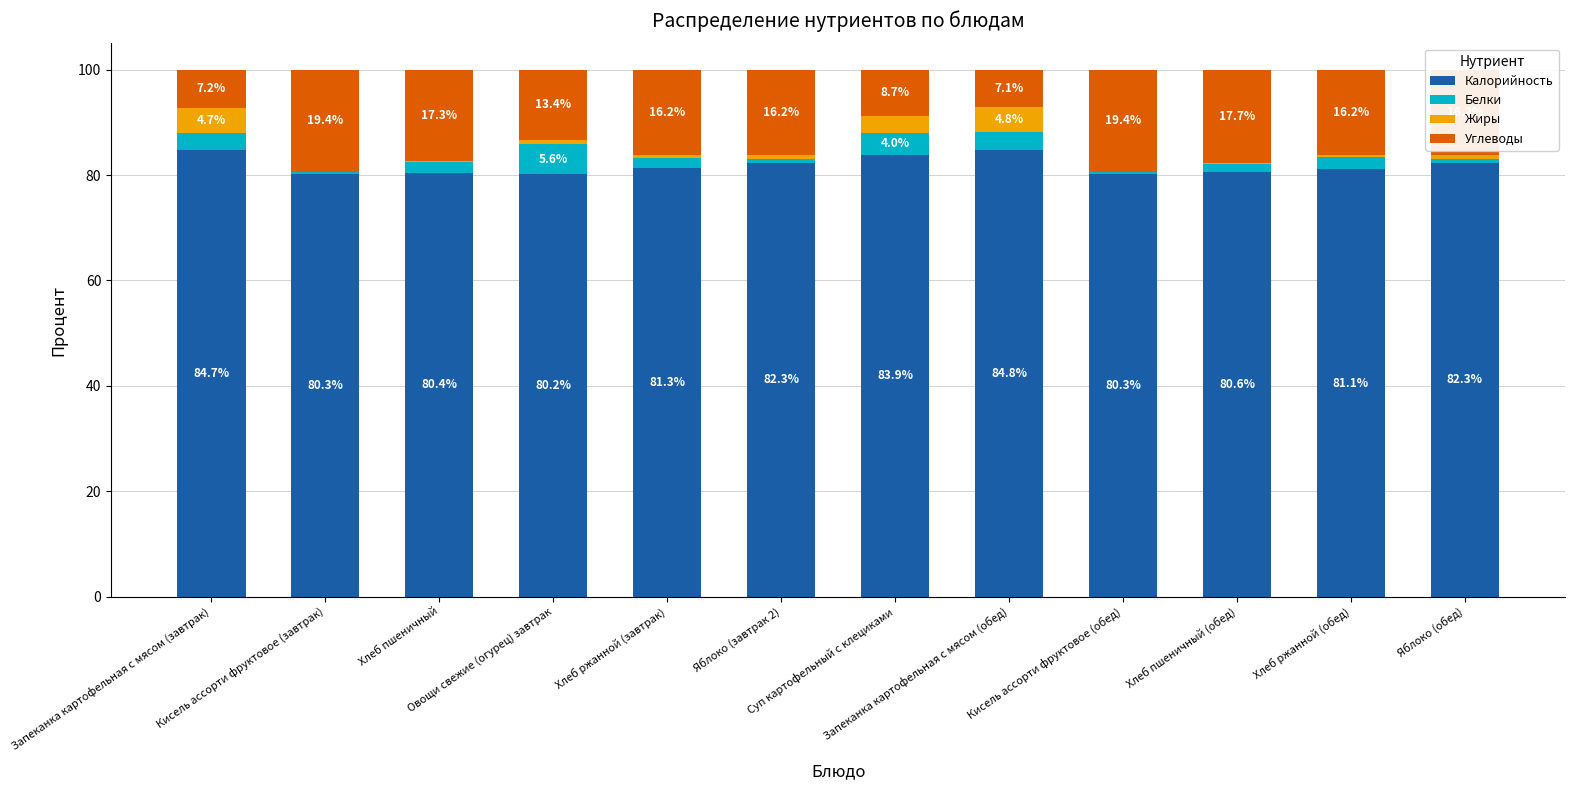

What is the maximum value for Калорийность?

84.8